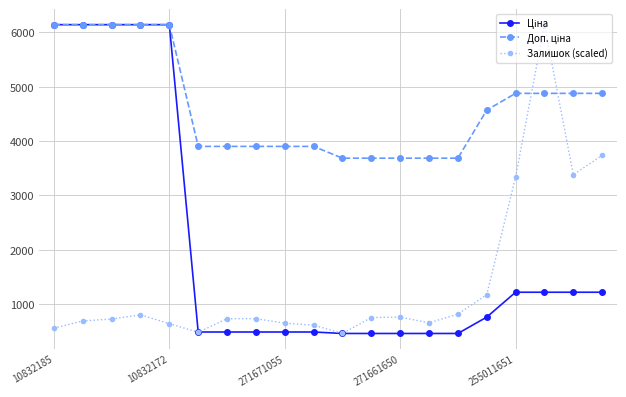

At how many categories does at least one series exceed 4026?

10